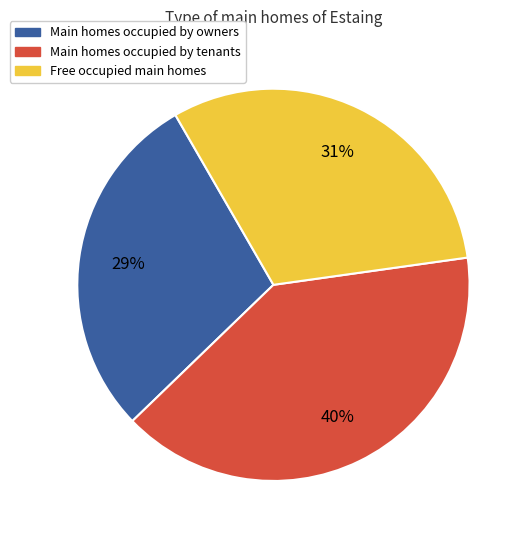

Between Main homes occupied by tenants and Free occupied main homes, which is larger?

Main homes occupied by tenants